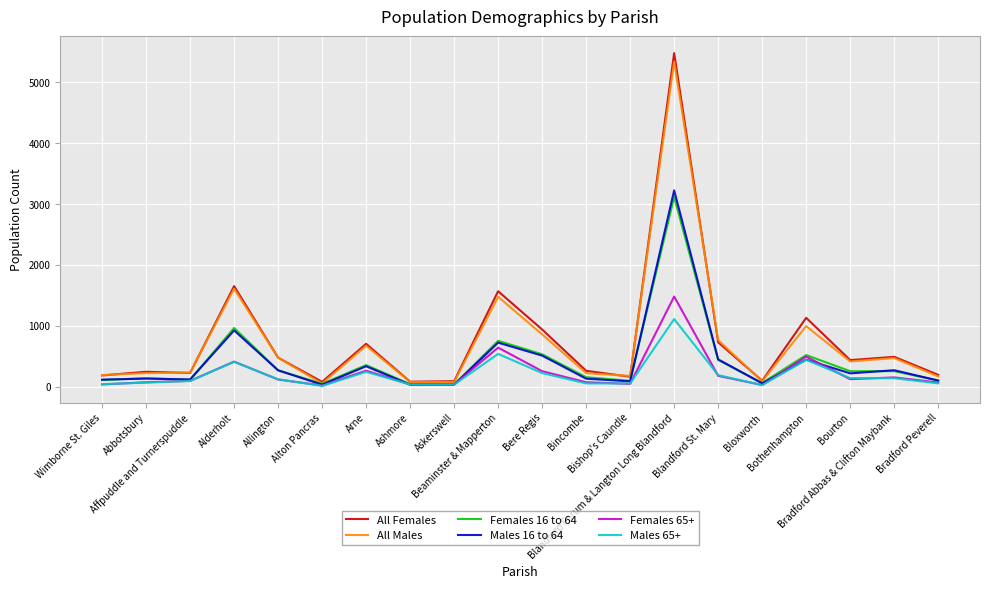

What is the greatest value displayed?

5482